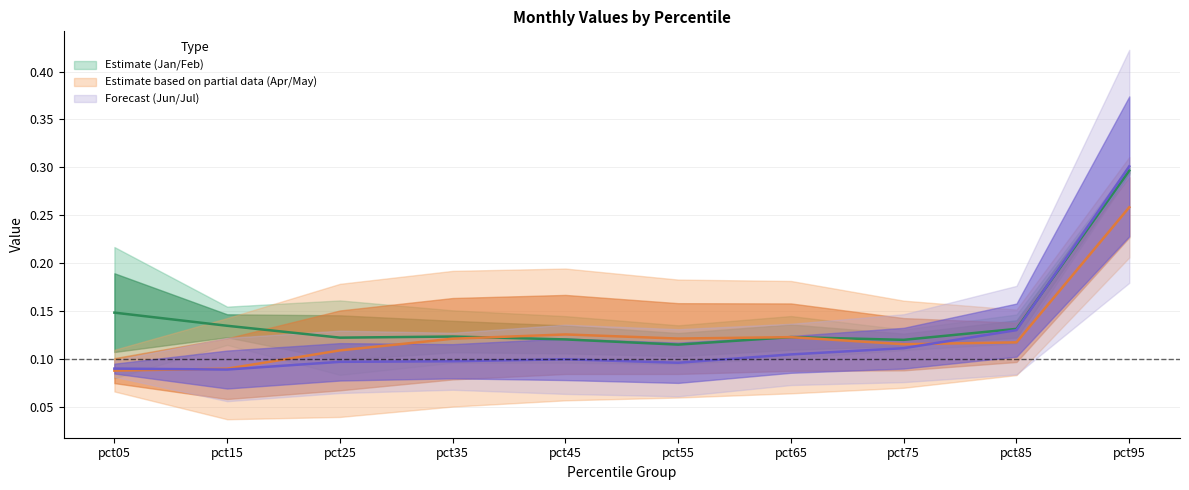

Which series has the widest spread of values?

Jun